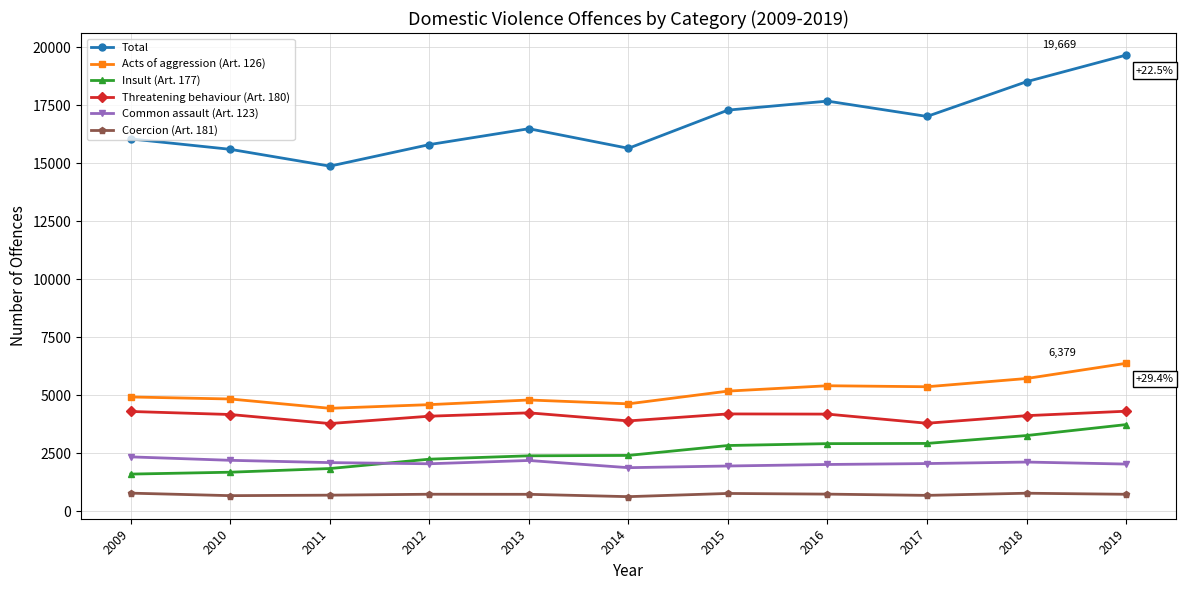

Rank the series by their maximum value, from lowest to highest.

Coercion (Art. 181), Common assault (Art. 123), Insult (Art. 177), Threatening behaviour (Art. 180), Acts of aggression (Art. 126), Total